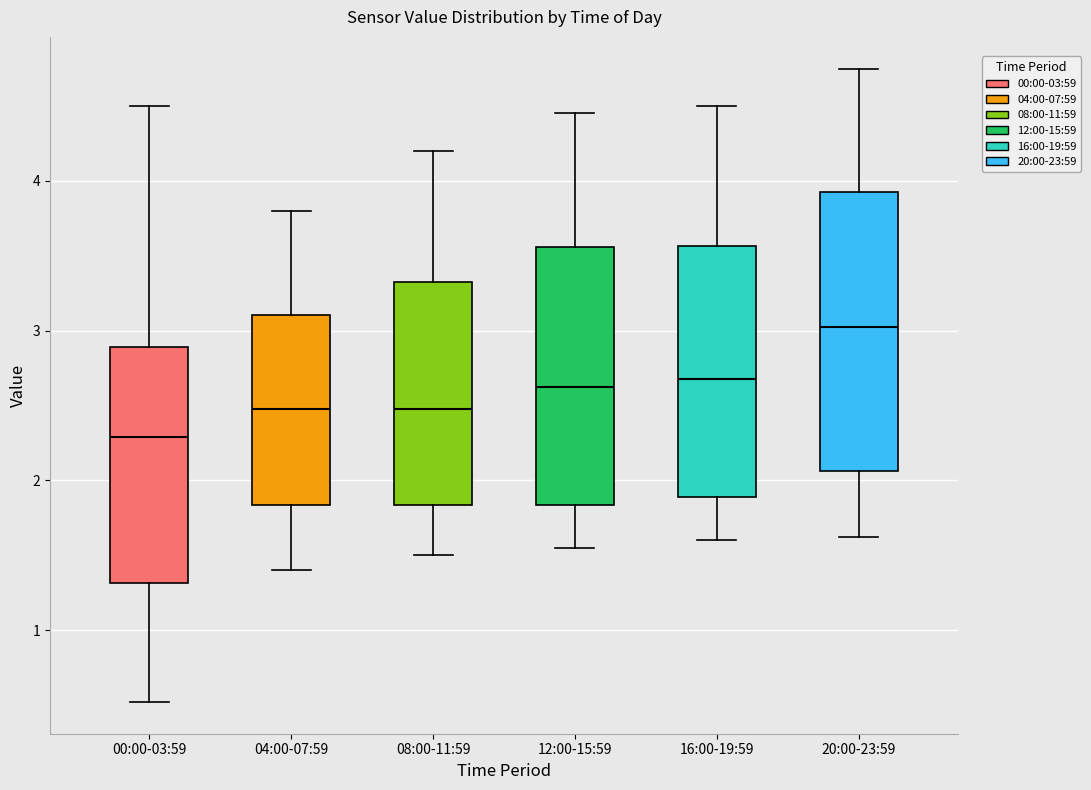

Which box has the lowest median line?

00:00-03:59